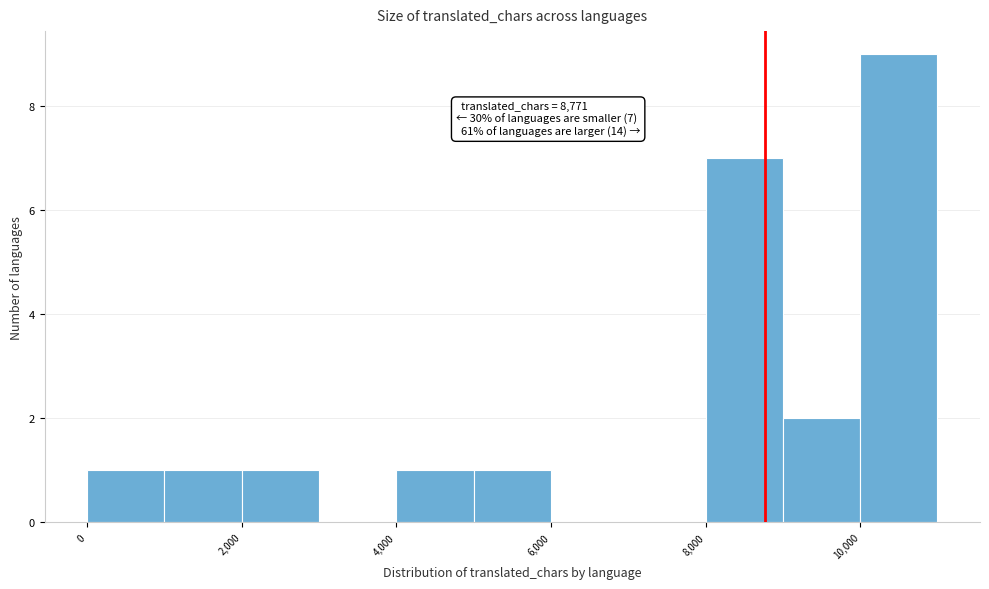

Over which range of the x-axis is the bar tallest?

10000 to 11000